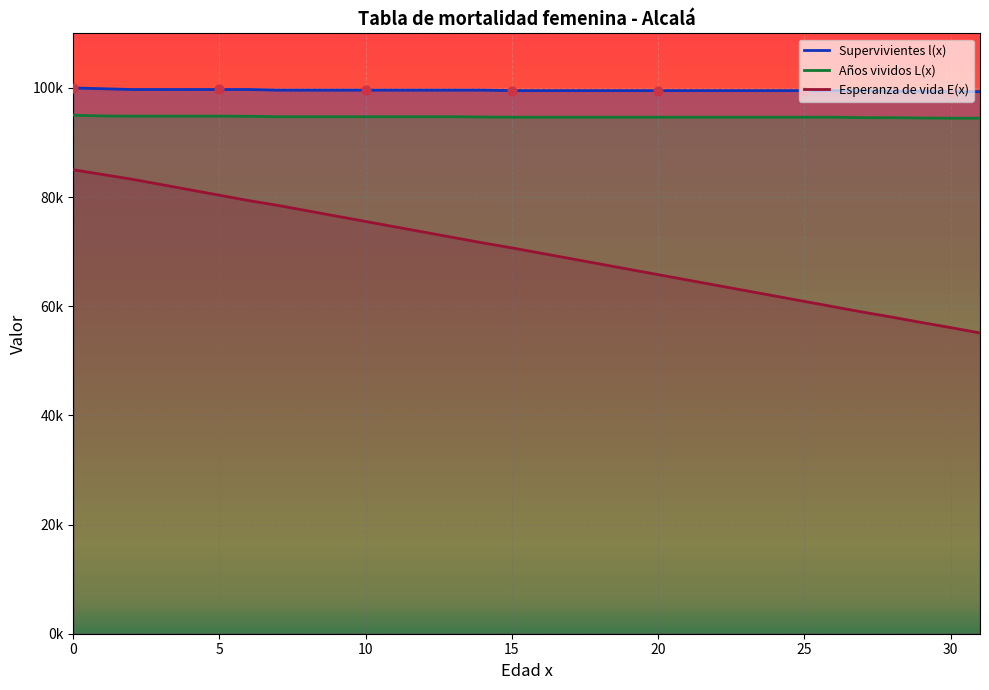

What is the total value across all series at 12?

267881.0